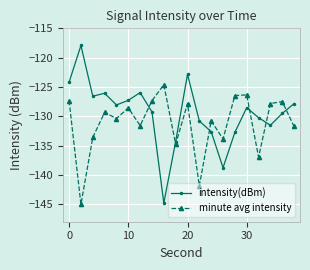

How many interior local peaks does the minute avg intensity series have?

7